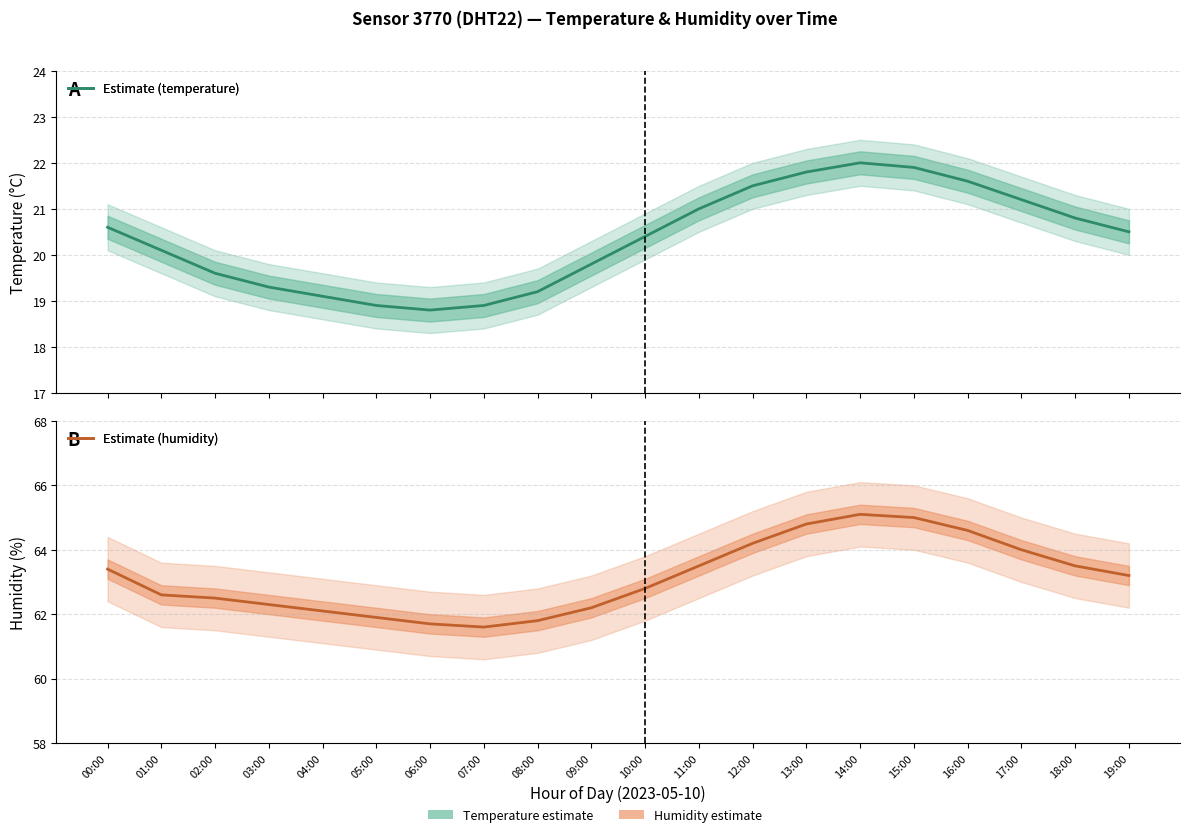

Reading right to left, list all the values displayed in this chart.

temperature: 20.5	20.8	21.2	21.6	21.9	22.0	21.8	21.5	21.0	20.4	19.8	19.2	18.9	18.8	18.9	19.1	19.3	19.6	20.1	20.6
humidity: 63.2	63.5	64.0	64.6	65.0	65.1	64.8	64.2	63.5	62.8	62.2	61.8	61.6	61.7	61.9	62.1	62.3	62.5	62.6	63.4